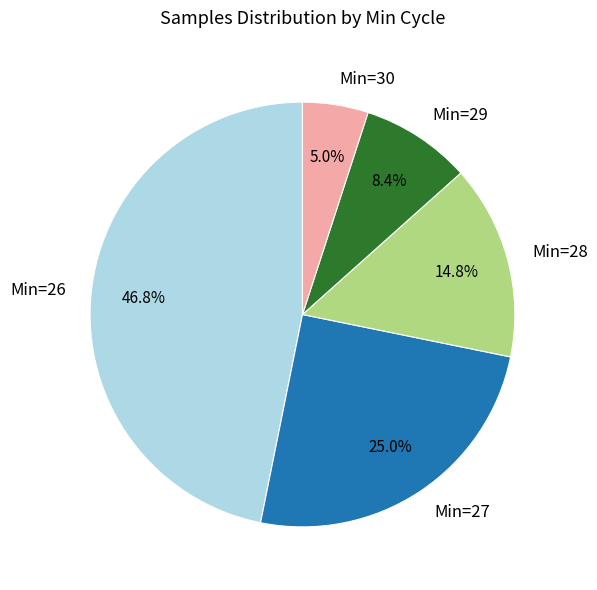

How many slices are in this pie chart?

5